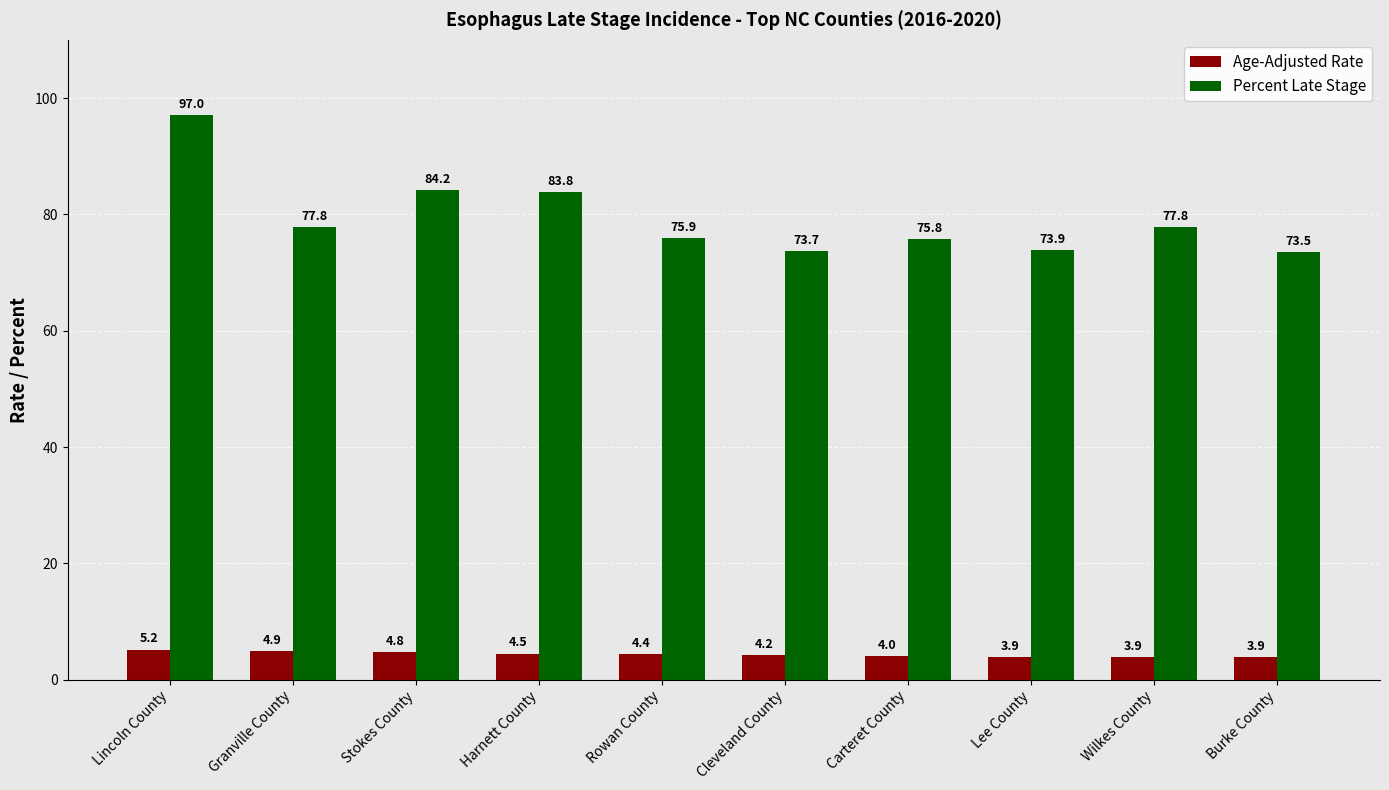

What is the spread (max minus min) of values at Carteret County?

71.8